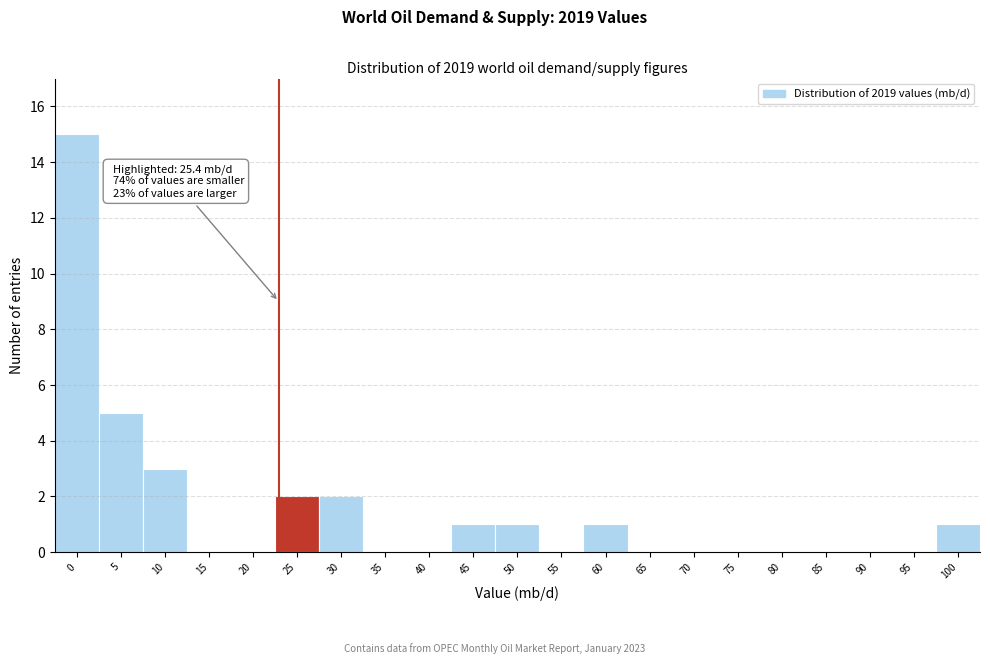

Reading left to right, extract all data points from this chart.

0=15	5=5	10=3	15=0	20=0	25=2	30=2	35=0	40=0	45=1	50=1	55=0	60=1	65=0	70=0	75=0	80=0	85=0	90=0	95=0	100=1